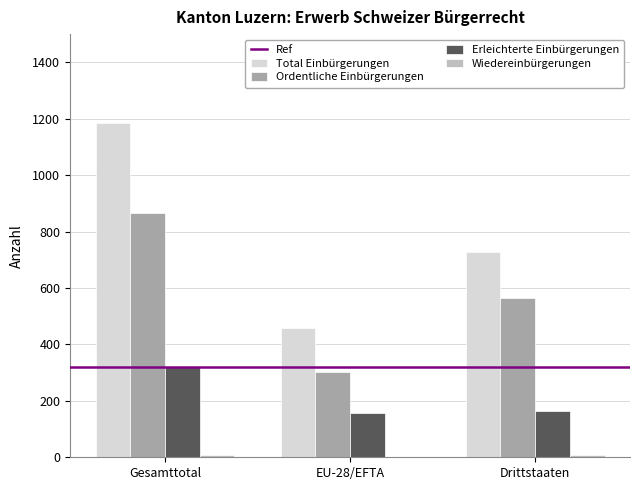

The value of Ordentliche Einbürgerungen at Gesamttotal is 439. True or false?

False